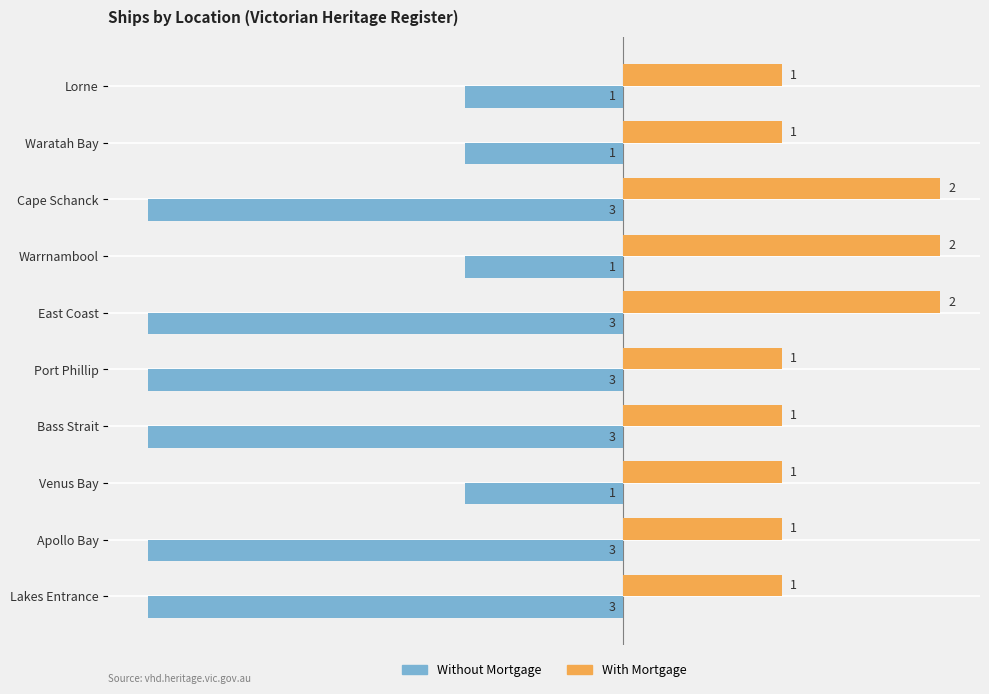

The value of Without Mortgage at Lorne is 0. True or false?

False